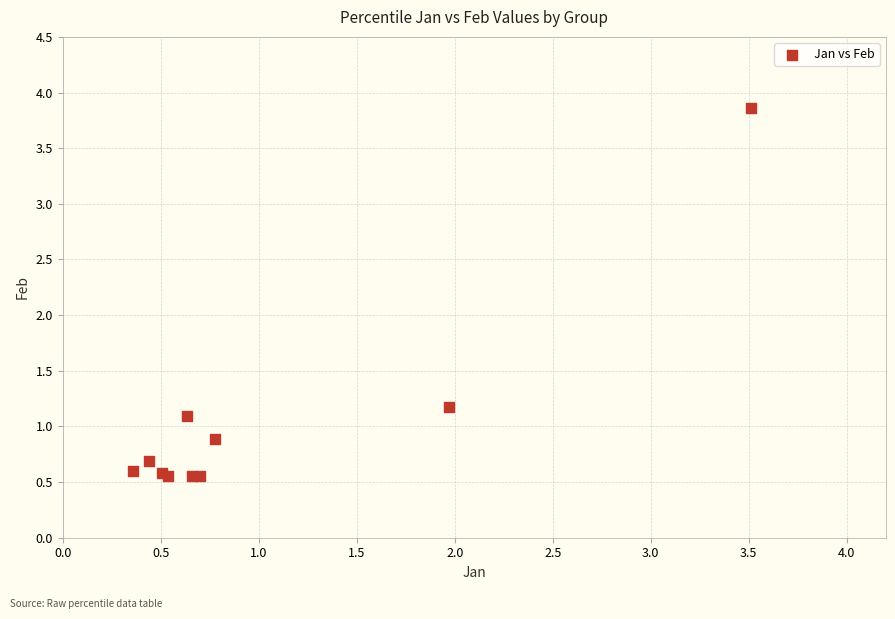

What Y value in the scatter plot is closest to 2?

1.2